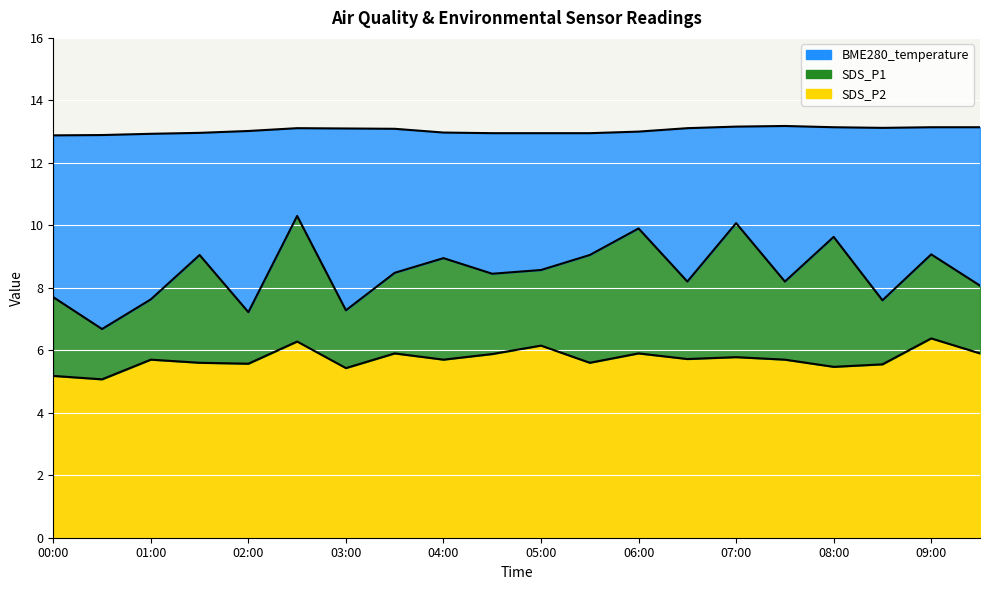

What is the difference between the highest and lowest values at 06:00?

7.1